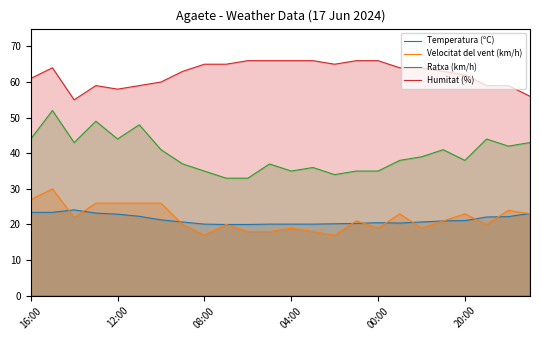

True or false: Humitat (%) and Temperatura (ºC) intersect in this chart.

False